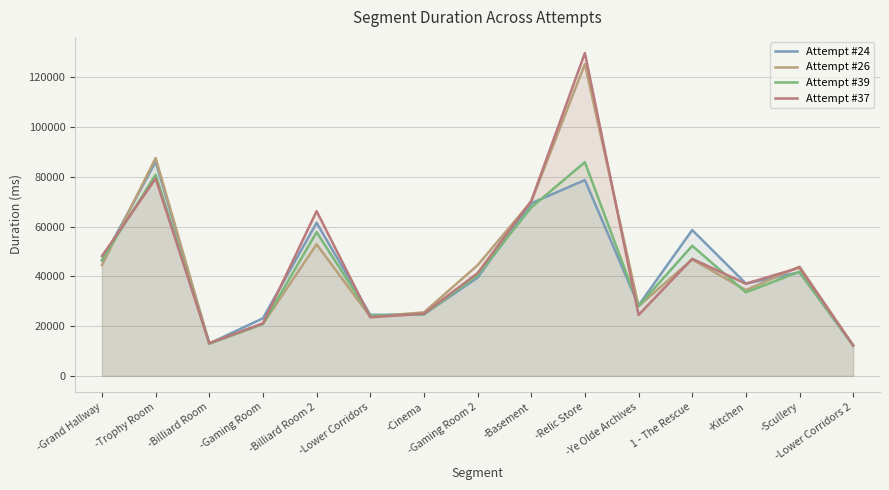

Is the value of Attempt #37 at -Scullery greater than the value of Attempt #39 at -Lower Corridors?

Yes